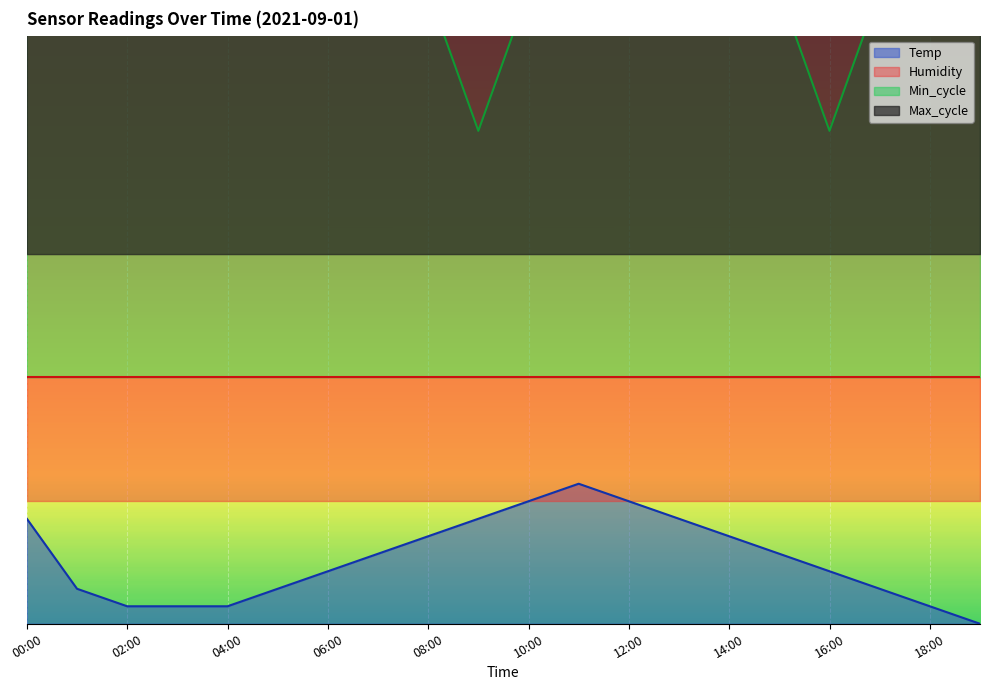

Count the number of categories in the chart.

20